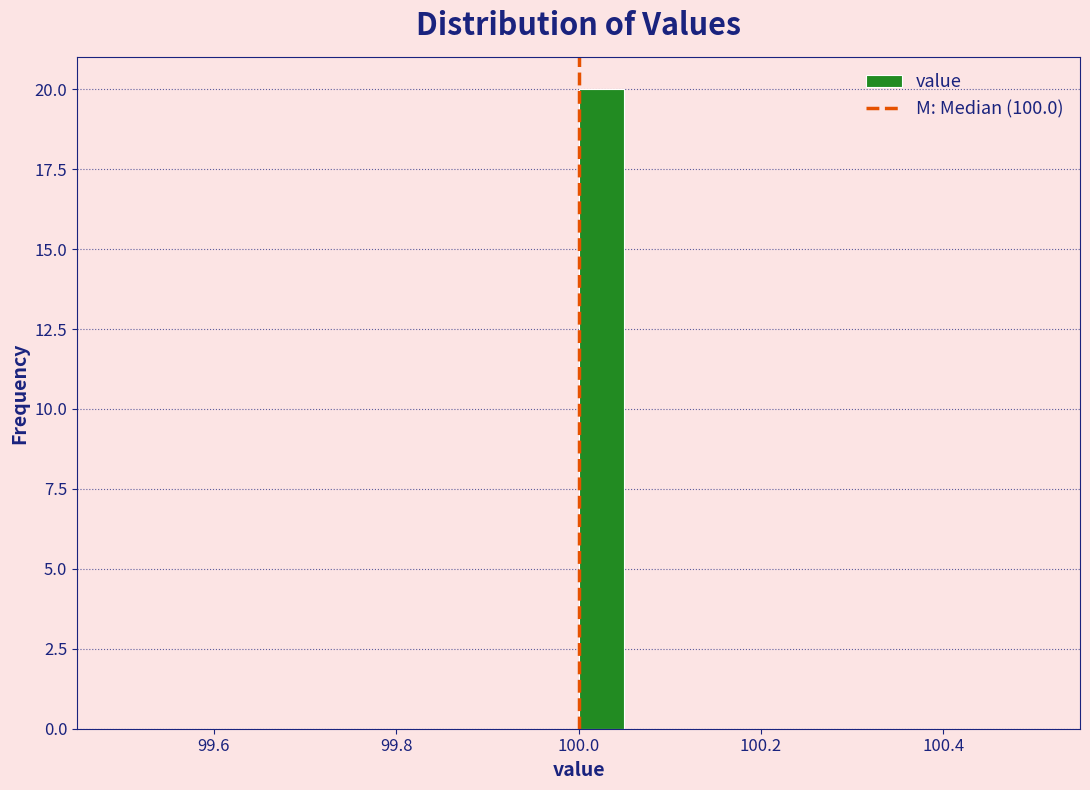

Around what value on the x-axis is the tallest bar? Give the approximate position of its centre, as read against the axis.

100.02